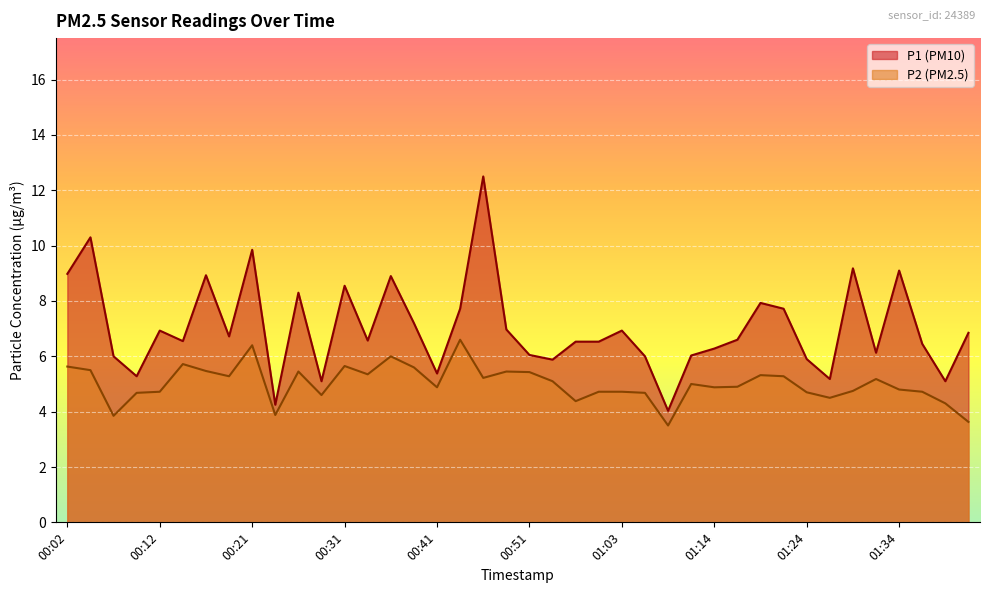

Where is the first local minimum for P1?

00:09